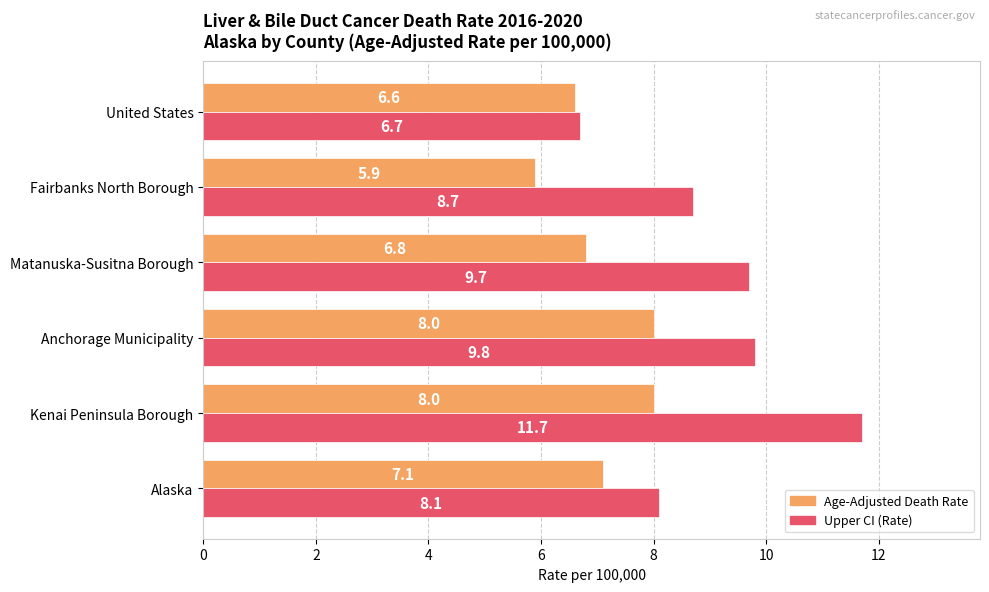

Which category has the highest value across all series?

Kenai Peninsula Borough